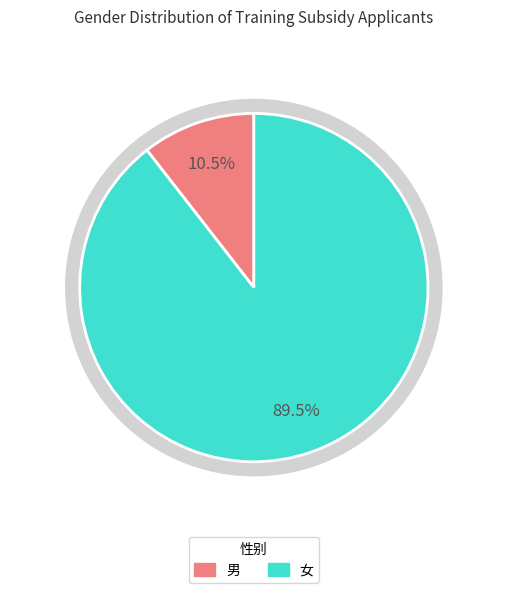

The 男 slice represents 11% of the pie. True or false?

True